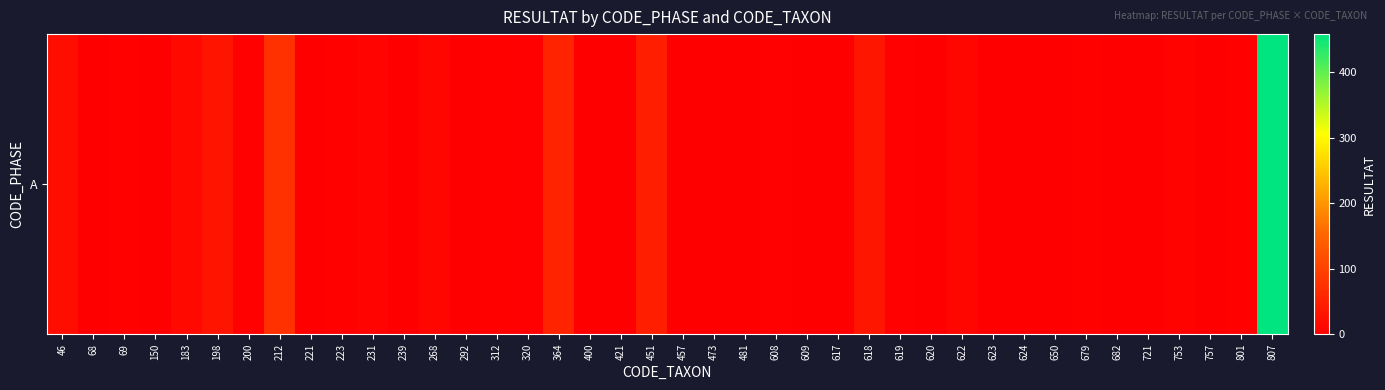

Between 69 and 200, which is larger?

69